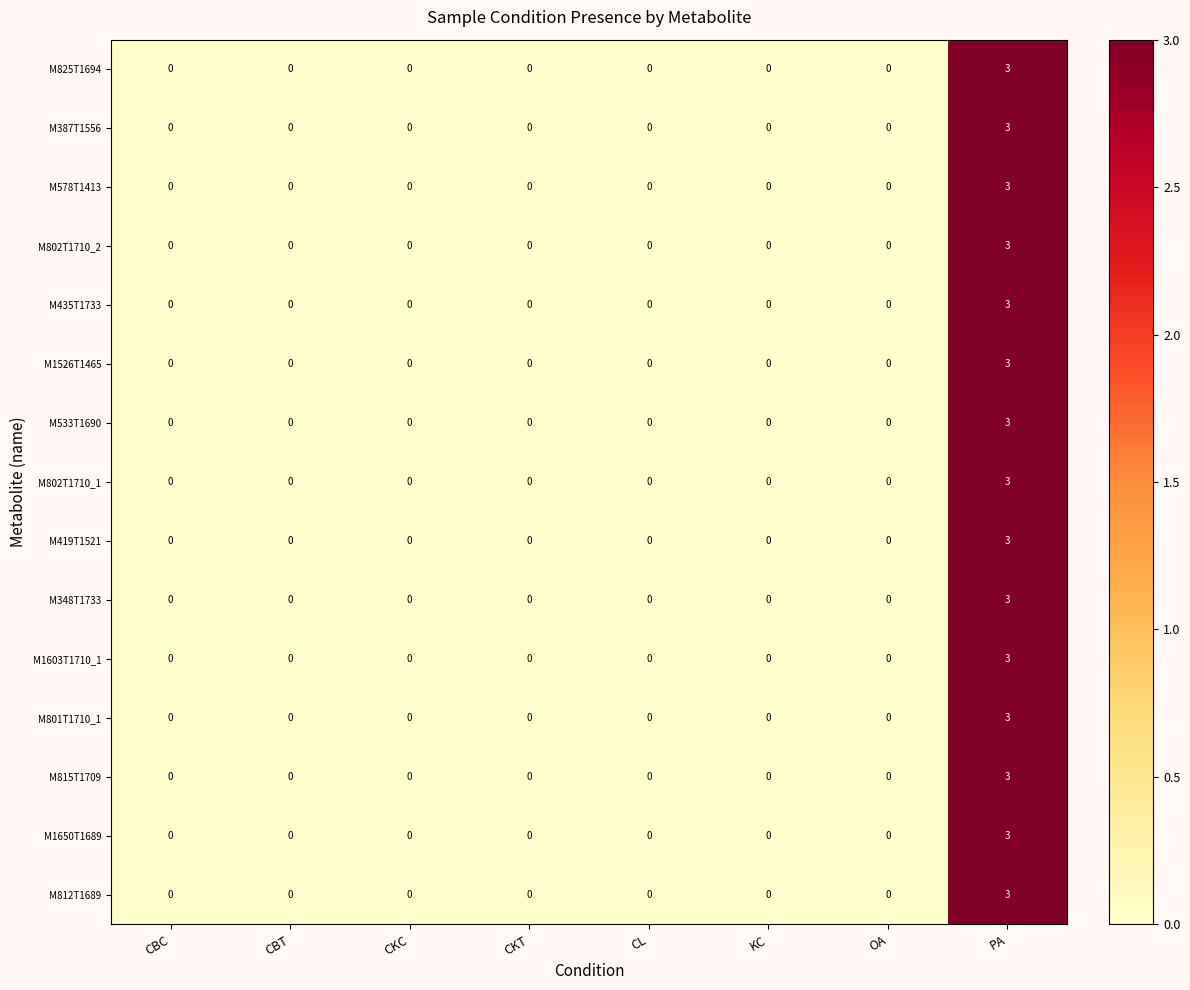

What is the difference between the maximum and minimum values in the M387T1556 series?

3